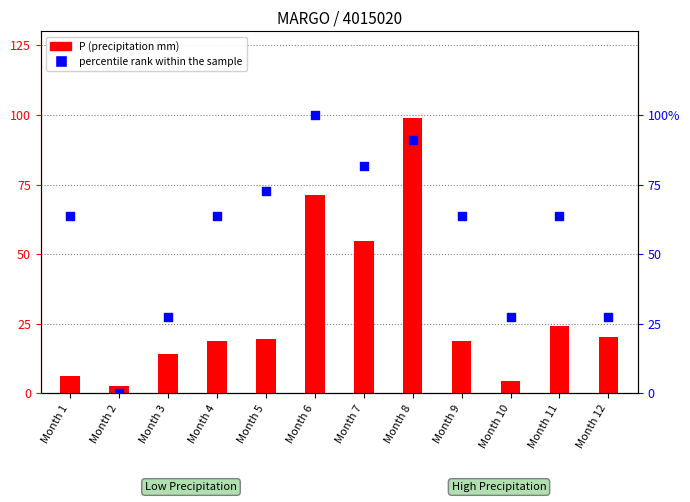

What are all the series names shown in the legend?

P (precipitation mm), percentile rank within the sample